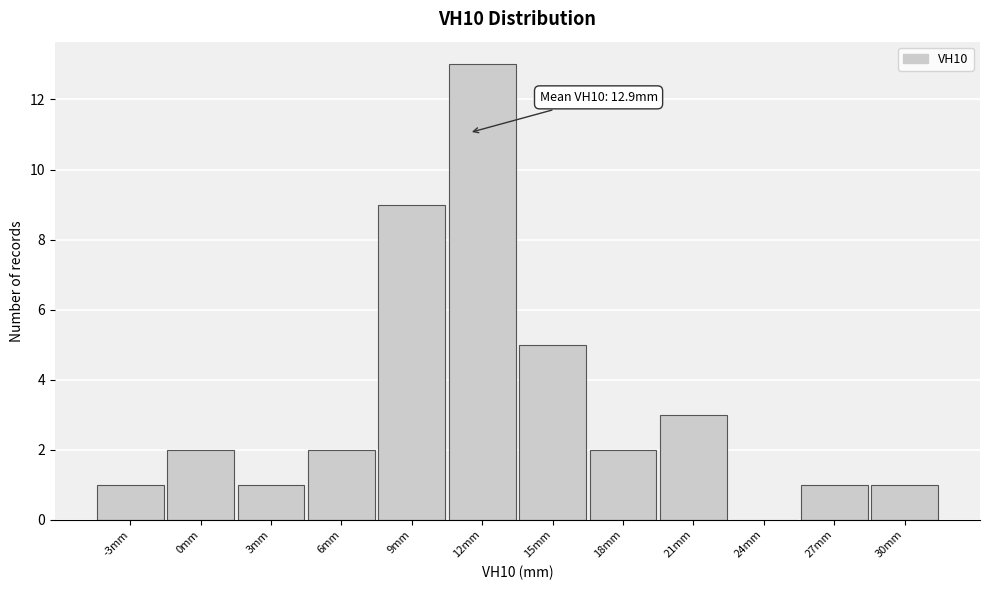

Reading right to left, extract all data points from this chart.

30mm=1	27mm=1	24mm=0	21mm=3	18mm=2	15mm=5	12mm=13	9mm=9	6mm=2	3mm=1	0mm=2	-3mm=1